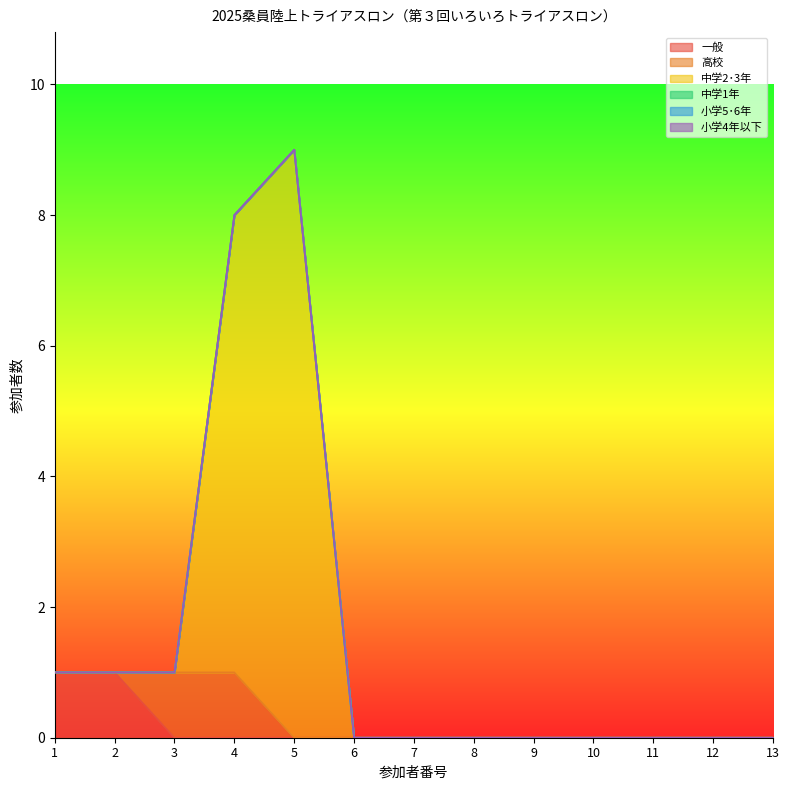

Does the chart display data point markers on the line(s)?

No